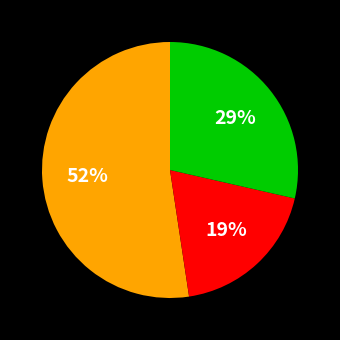

To the nearest percent, what is the average slice percentage?

33%